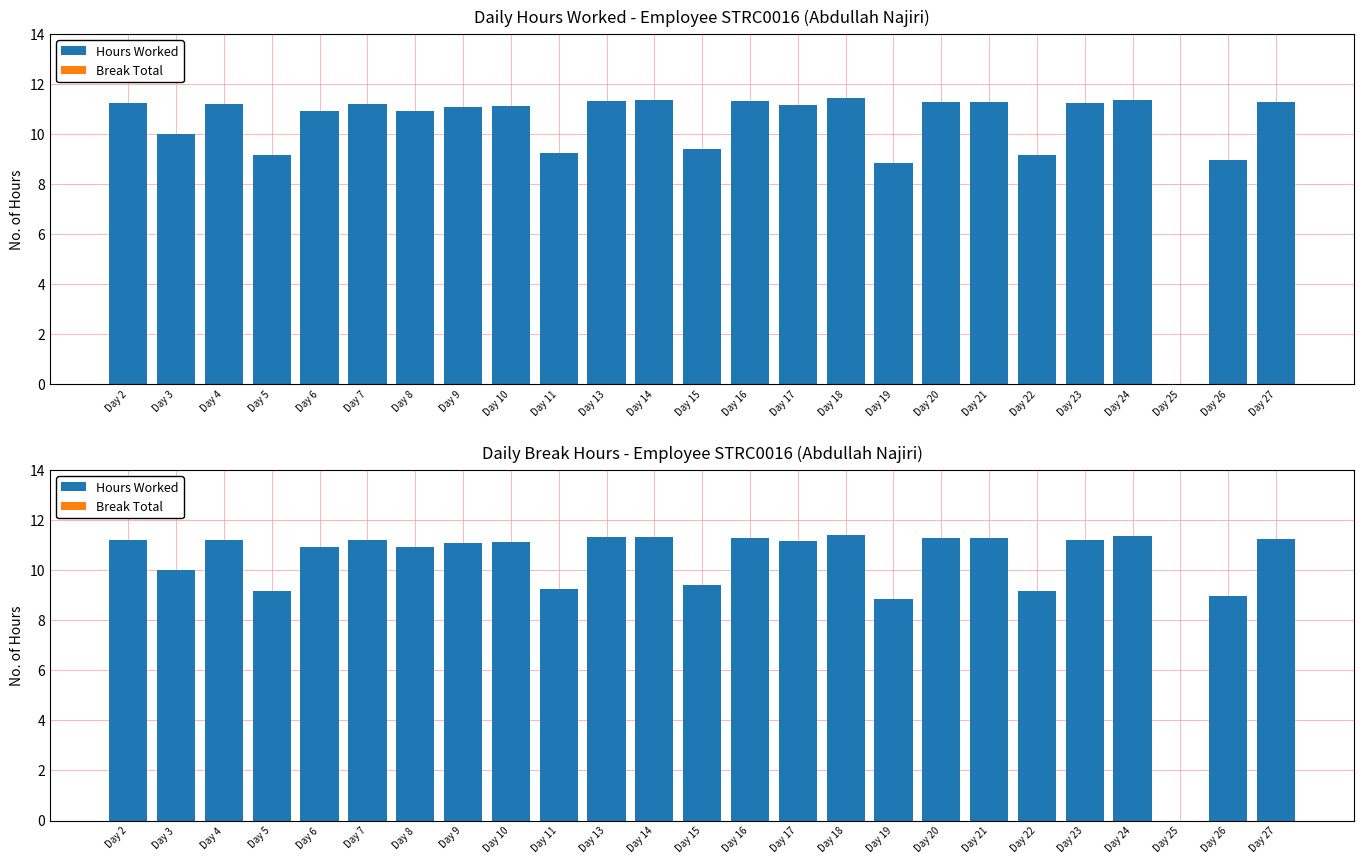

How many series are shown in this chart?

2